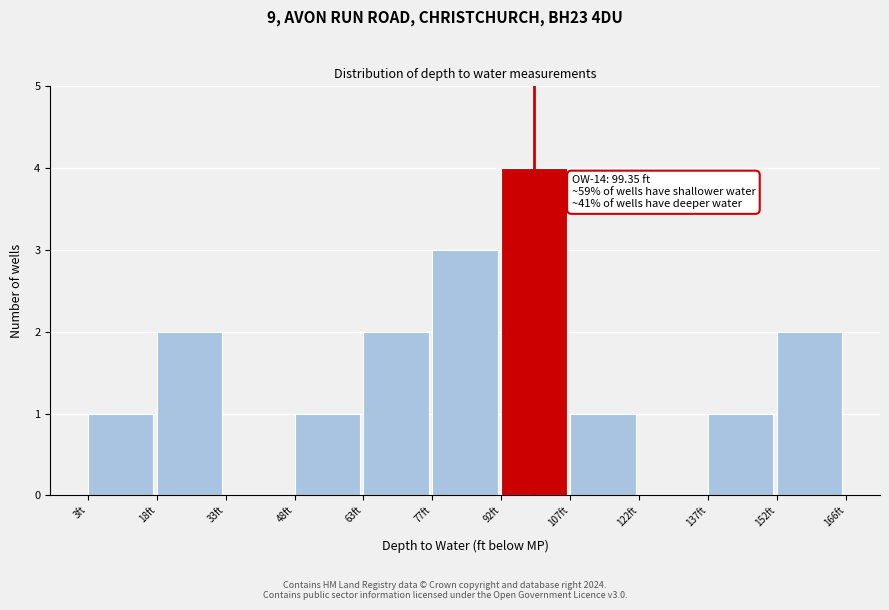

Over which range of the x-axis is the bar tallest?

92 to 108